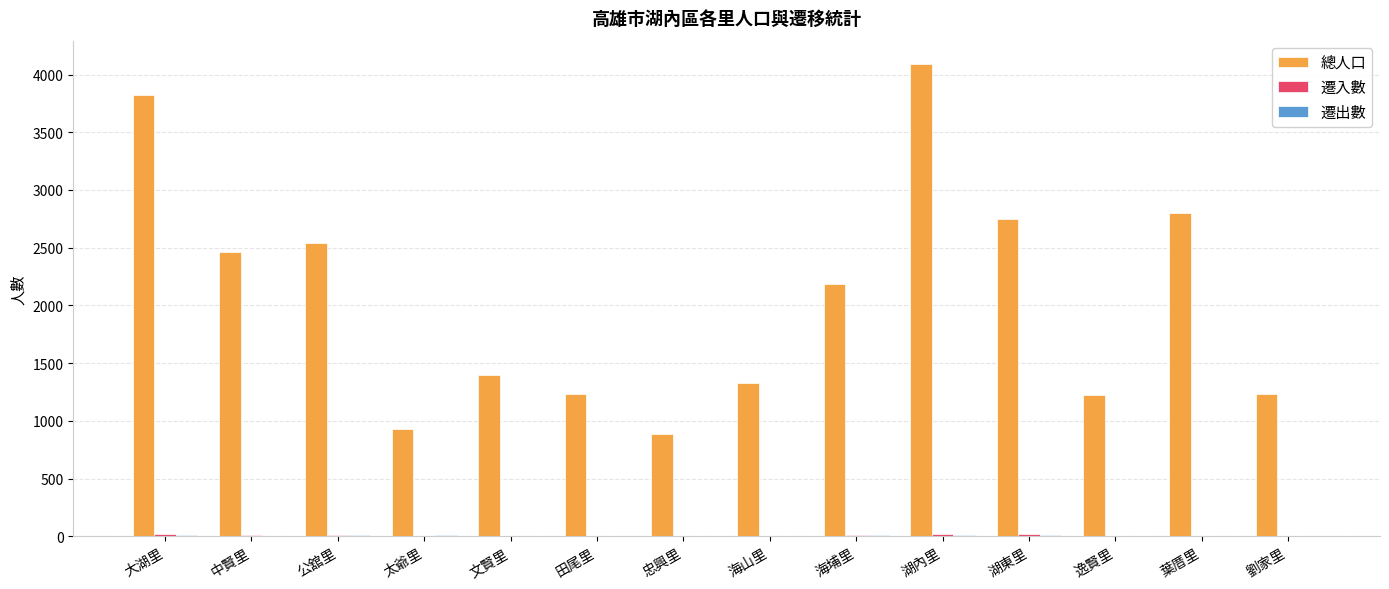

Is it true that 總人口 equals 1325 at 海山里?

True